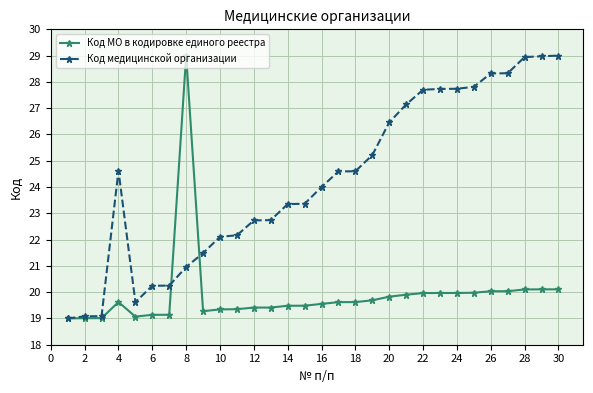

At how many categories does at least one series exceed 28?

6